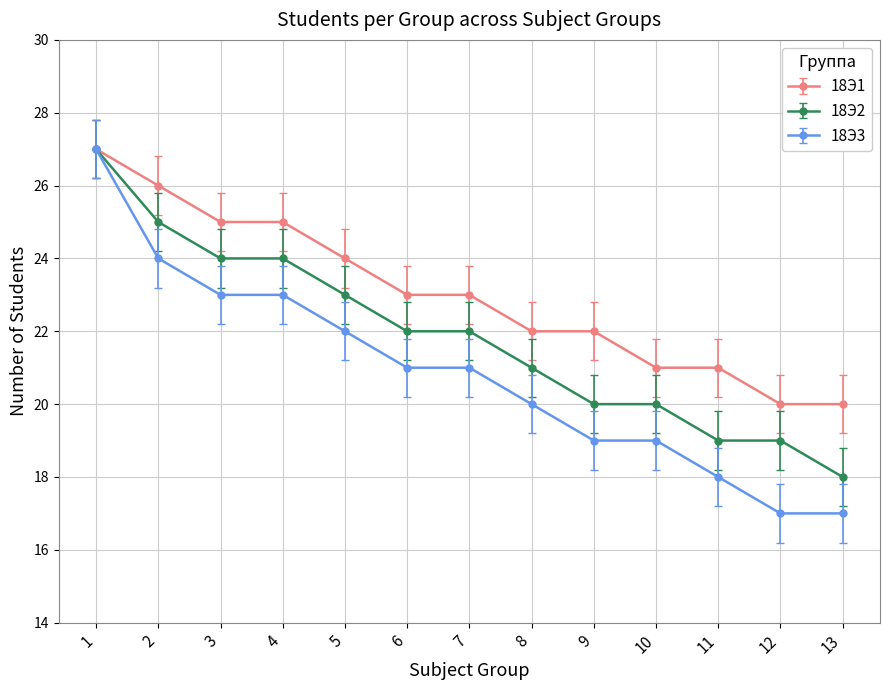

What is the minimum value shown in the chart?

17